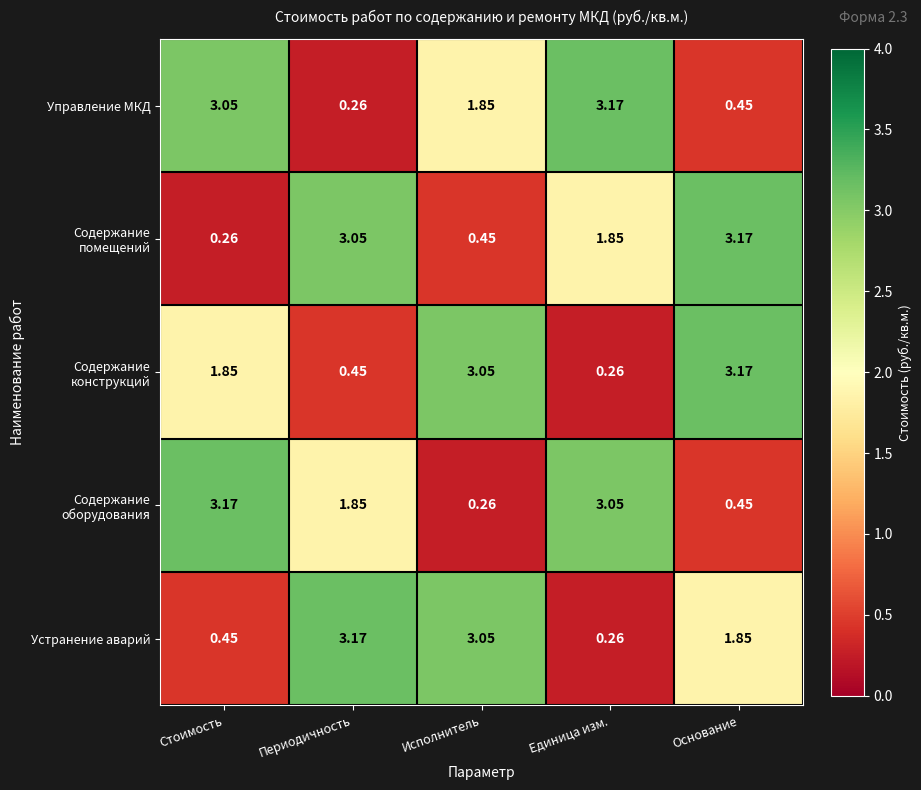

List the labels in order of Содержание помещений value, largest first.

Основание, Периодичность, Единица изм., Исполнитель, Стоимость